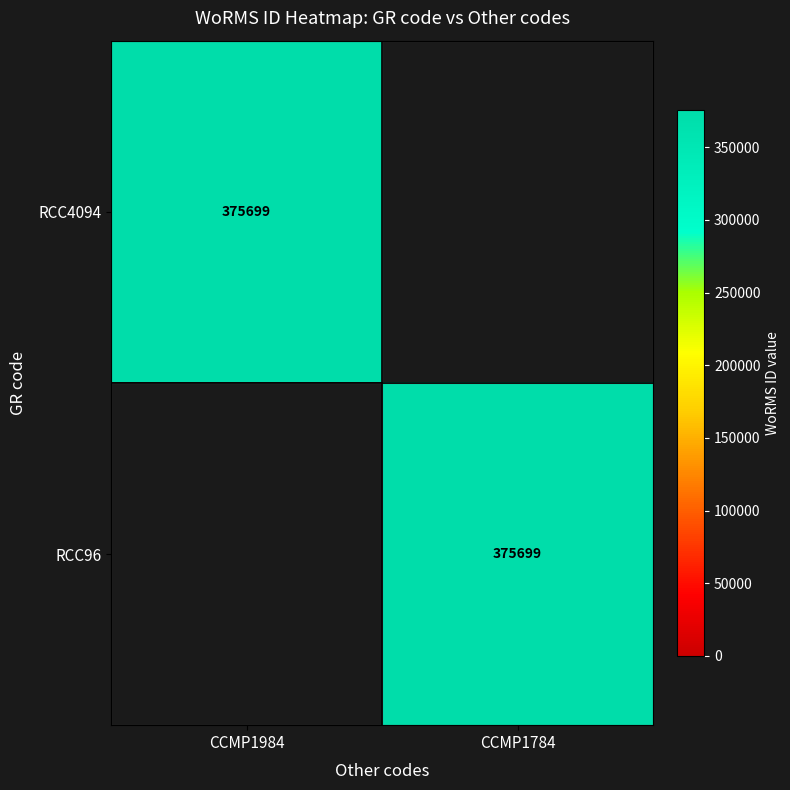

True or false: RCC96 has a value of 87803 at CCMP1784.

False